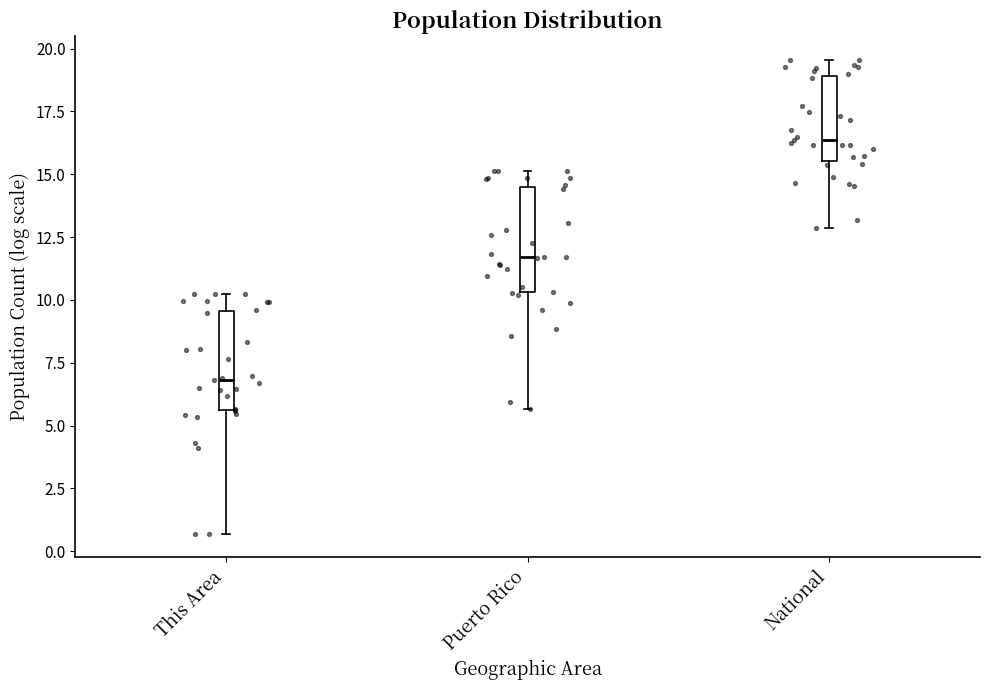

Reading left to right, read every box against the y-axis: the position of its median line, the range the box covers, and the ends of its whiskers. The values are not printed on the chart, so give them approximately, as read against the axis.

This Area: median 7.0, box 5.5 to 9.5, whiskers 0.5 to 10.0
Puerto Rico: median 11.5, box 10.5 to 14.5, whiskers 5.5 to 15.0
National: median 16.5, box 15.5 to 19.0, whiskers 13.0 to 19.5